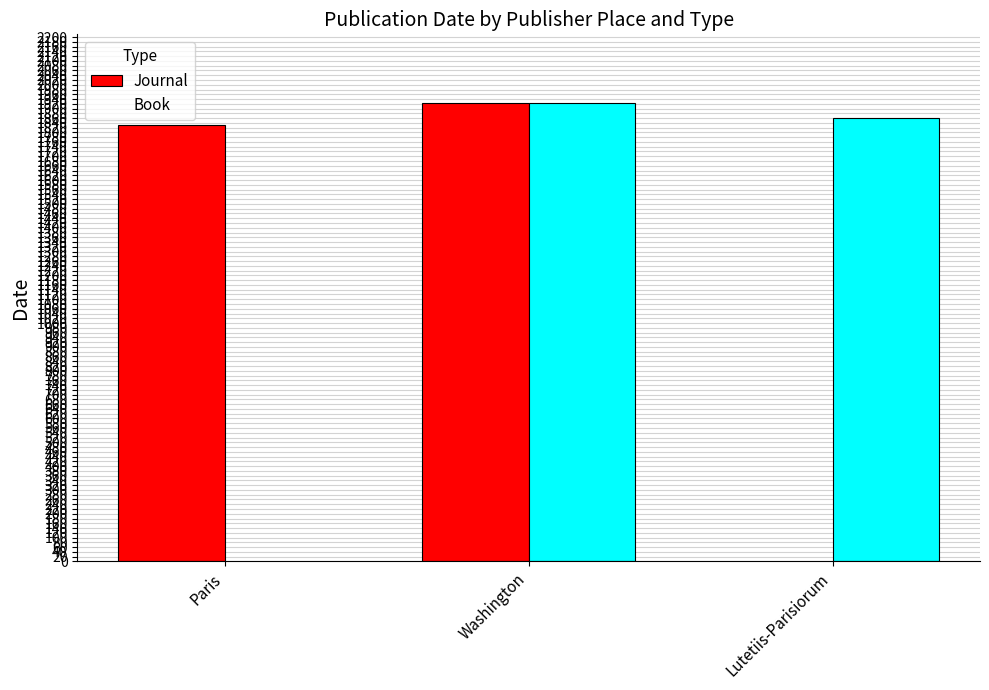

Between Washington and Lutetiis-Parisiorum, which series saw the biggest shift?

Journal